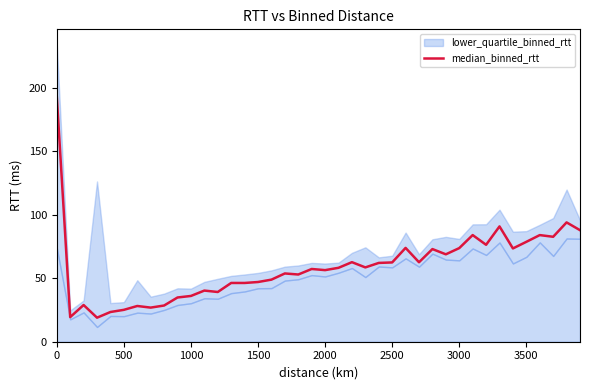

True or false: median_binned_rtt has a value of 78.7 at 3500.

True